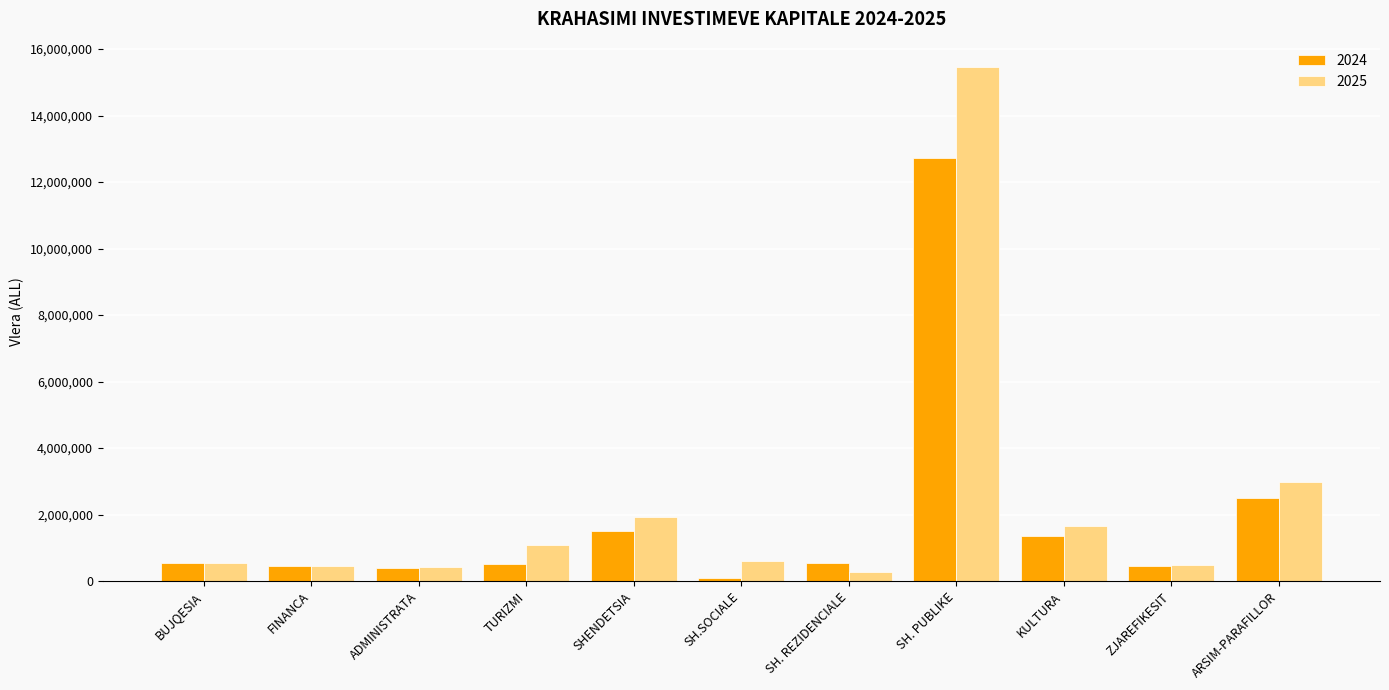

True or false: 2025 has a value of 485000.0 at ZJAREFIKESIT.

True